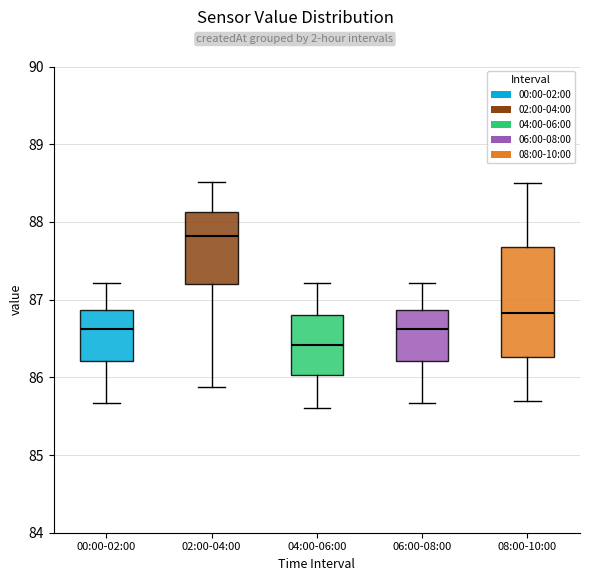

Reading left to right, read every box against the y-axis: the position of its median line, the range the box covers, and the ends of its whiskers. The values are not printed on the chart, so give them approximately, as read against the axis.

00:00-02:00: median 86.6, box 86.2 to 86.9, whiskers 85.7 to 87.2
02:00-04:00: median 87.8, box 87.2 to 88.1, whiskers 85.9 to 88.5
04:00-06:00: median 86.4, box 86.0 to 86.8, whiskers 85.6 to 87.2
06:00-08:00: median 86.6, box 86.2 to 86.9, whiskers 85.7 to 87.2
08:00-10:00: median 86.8, box 86.3 to 87.7, whiskers 85.7 to 88.5